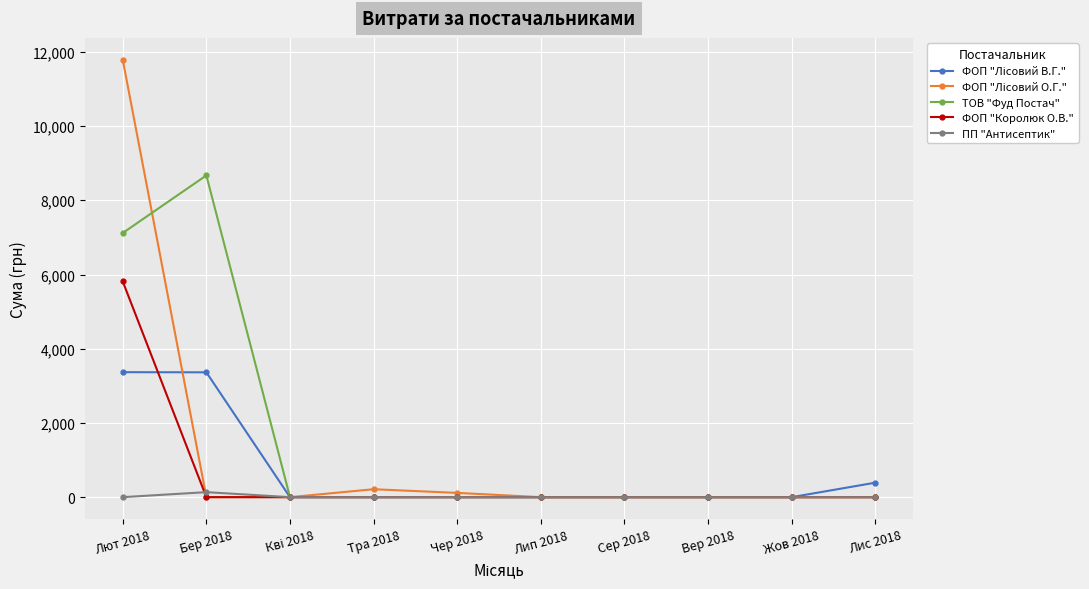

At which category is the sum across all series the highest?

Лют 2018